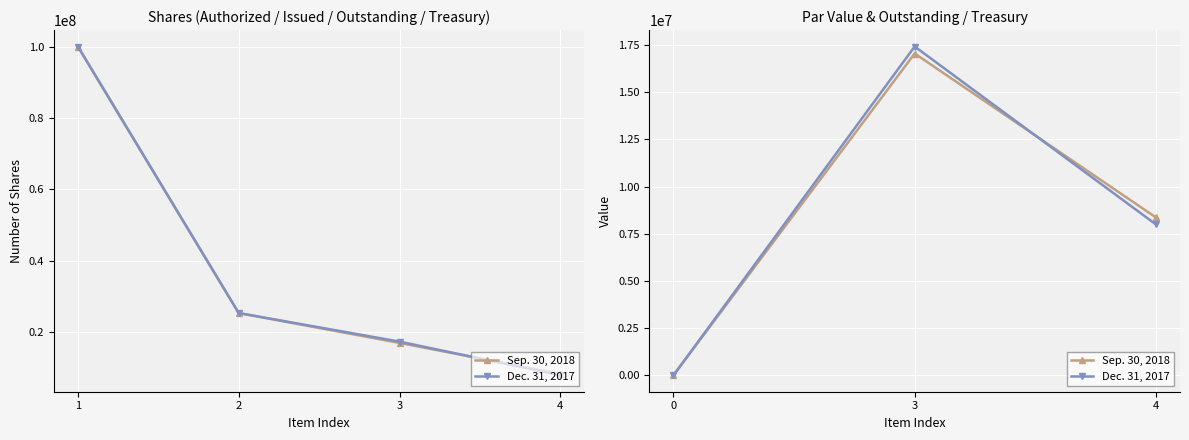

What are all the series names shown in the legend?

Sep. 30, 2018, Dec. 31, 2017